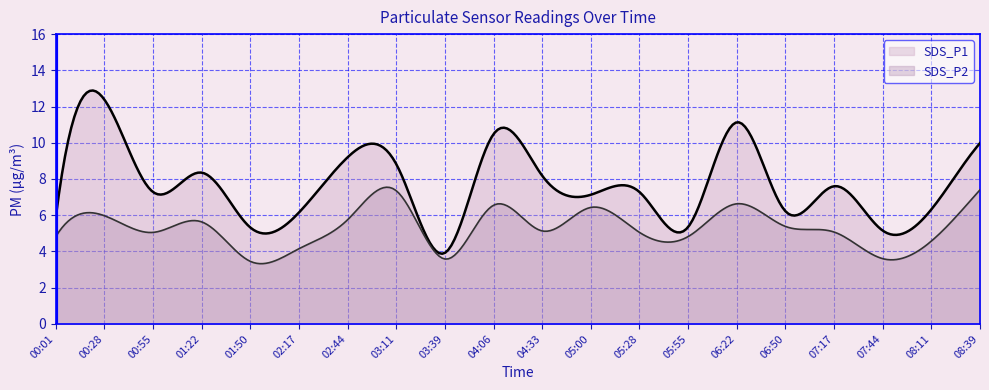

Does the chart have visible grid lines?

Yes